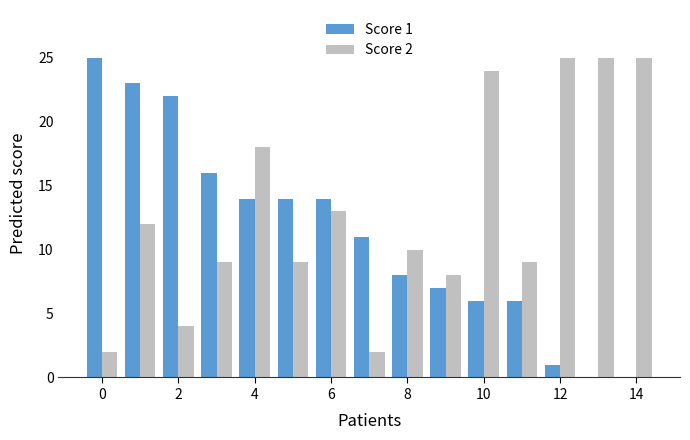

Which series has the largest total across all categories?

Score 2